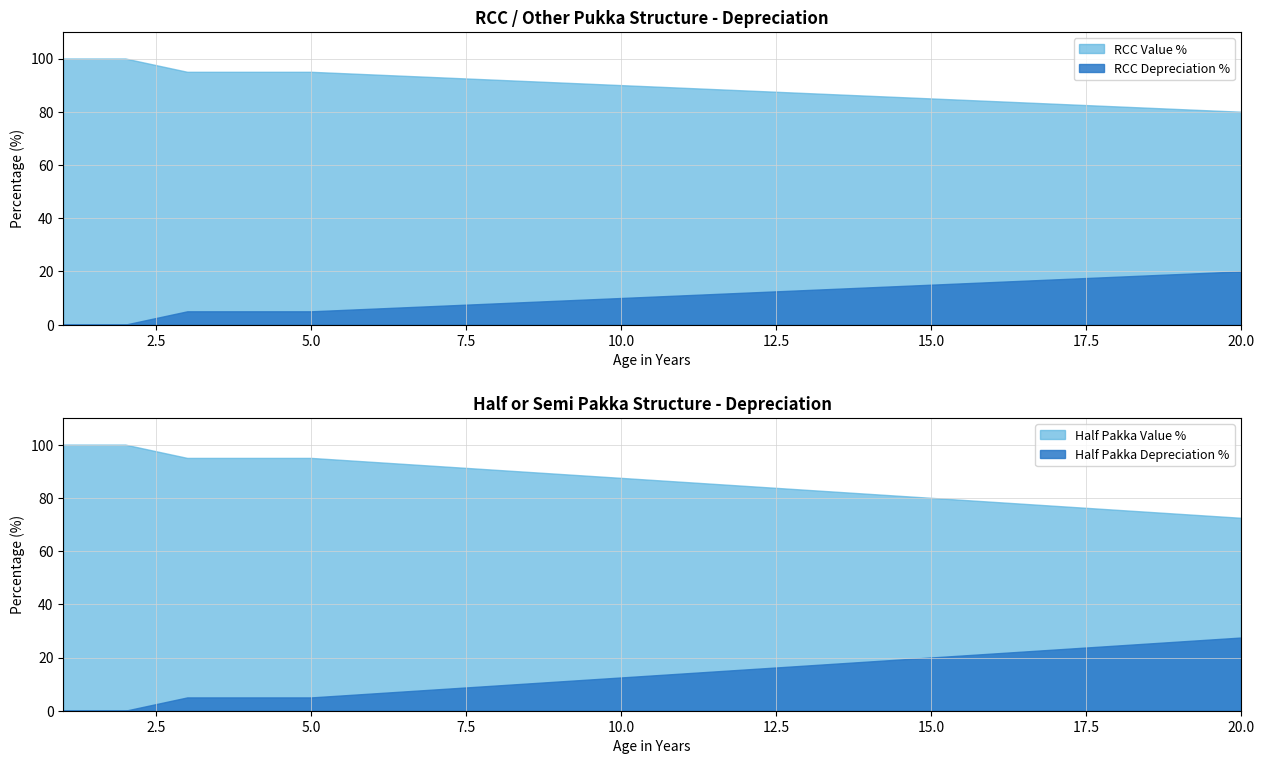

Between 15 and 18, which series saw the biggest shift?

Half Pakka Depreciation %